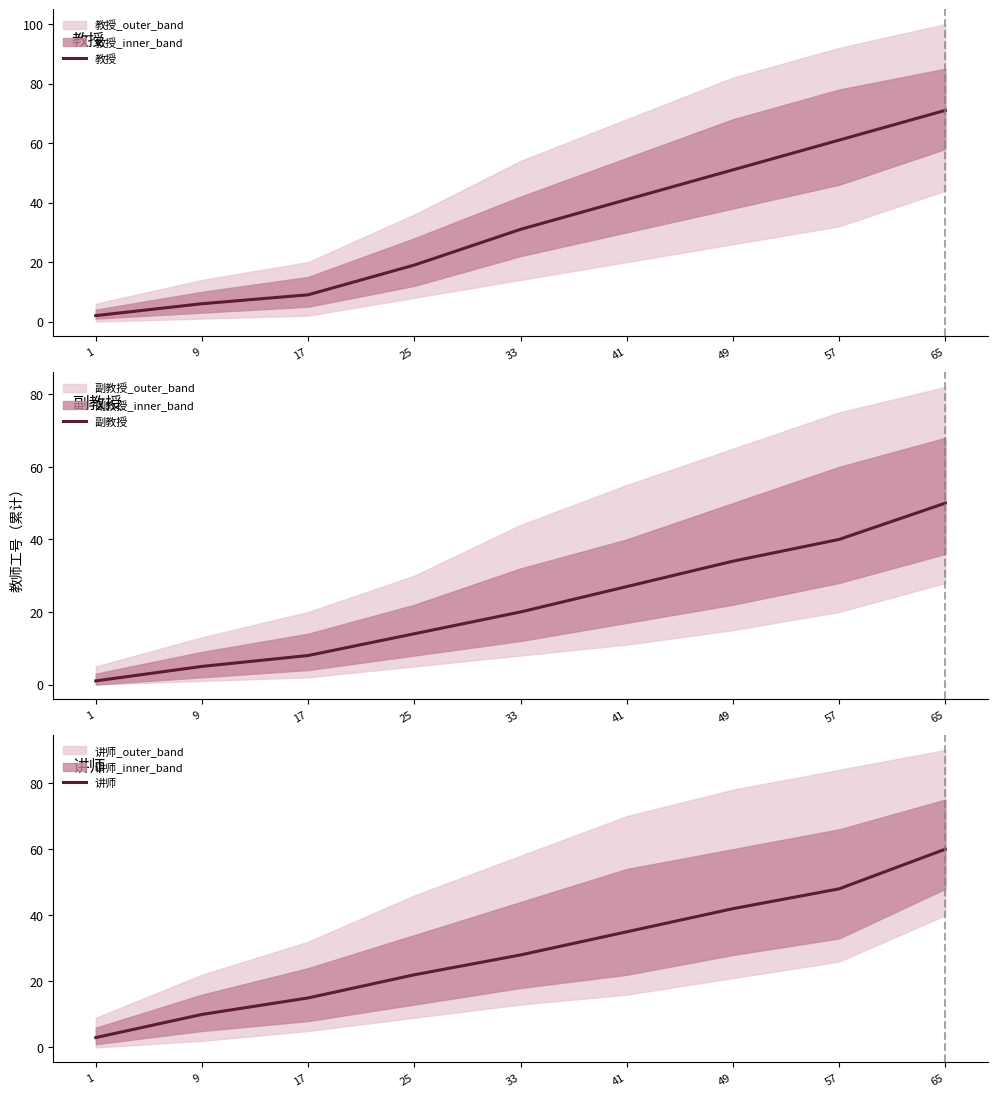

What is the value of the 教授 point at the 9th from the left?

71